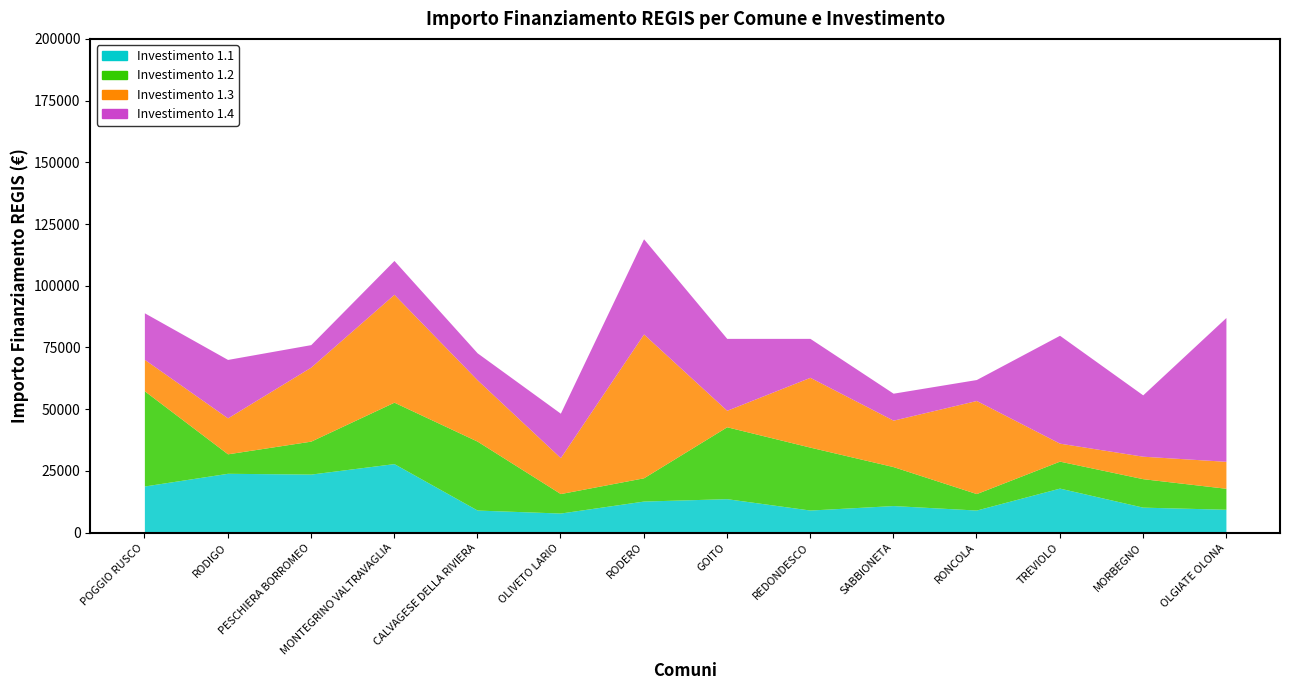

At which category is the sum across all series the highest?

RODERO